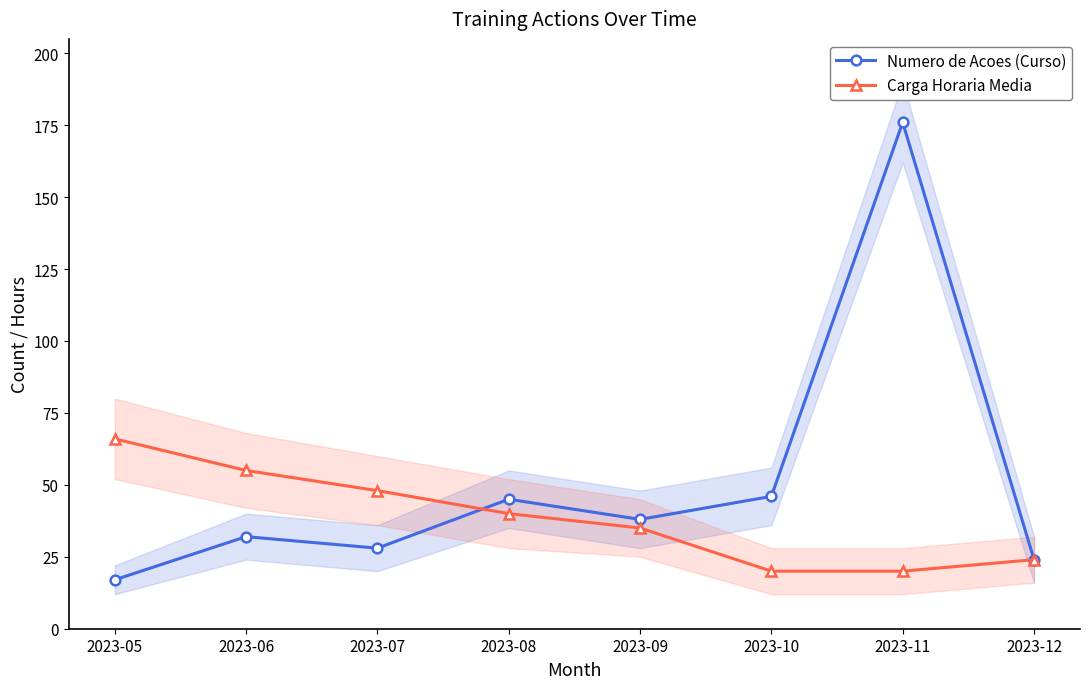

Which series ends up on top after the final intersection of Numero de Acoes (Curso) and Carga Horaria Media?

Numero de Acoes (Curso)